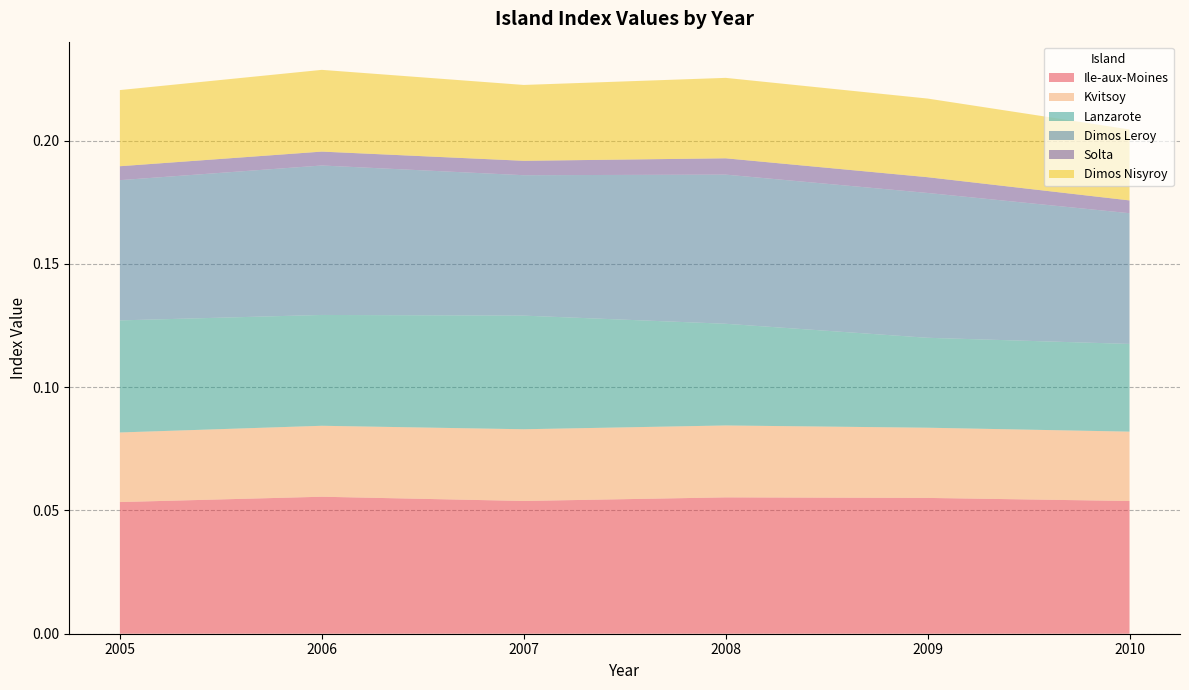

True or false: Ile-aux-Moines has a value of 0.0 at 2008.

False